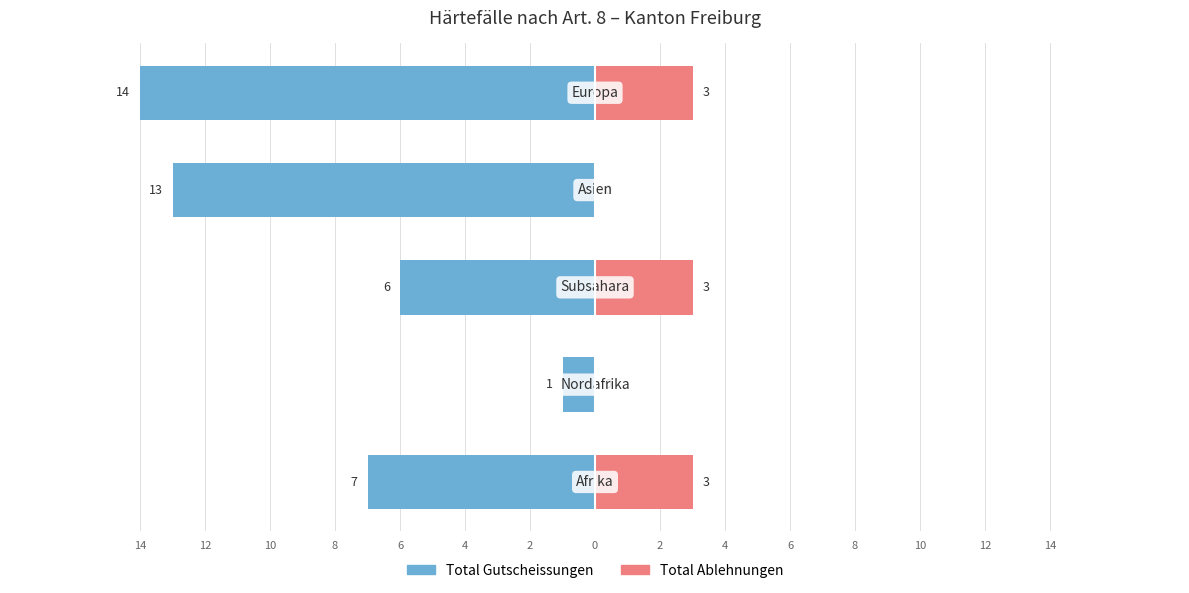

Which has a higher value, 12 or 6?

12